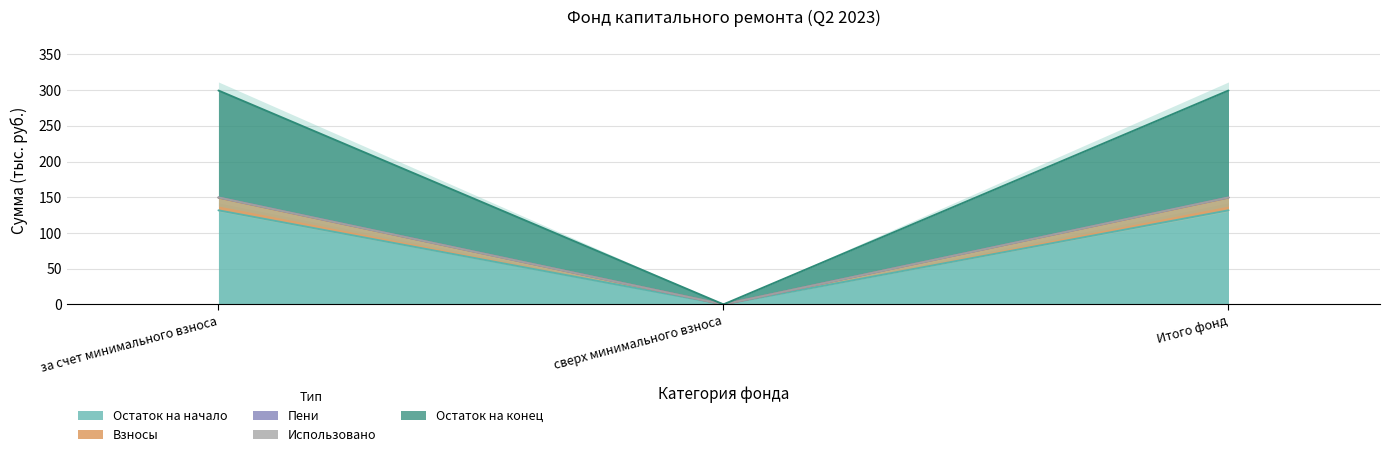

What is the sum of the Остаток на конец values at за счет минимального взноса and сверх минимального взноса?

299.5